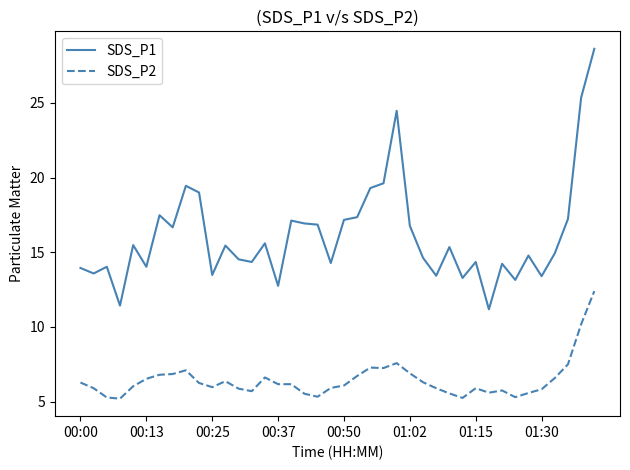

What is the difference between the maximum and minimum values in the SDS_P2 series?

7.2